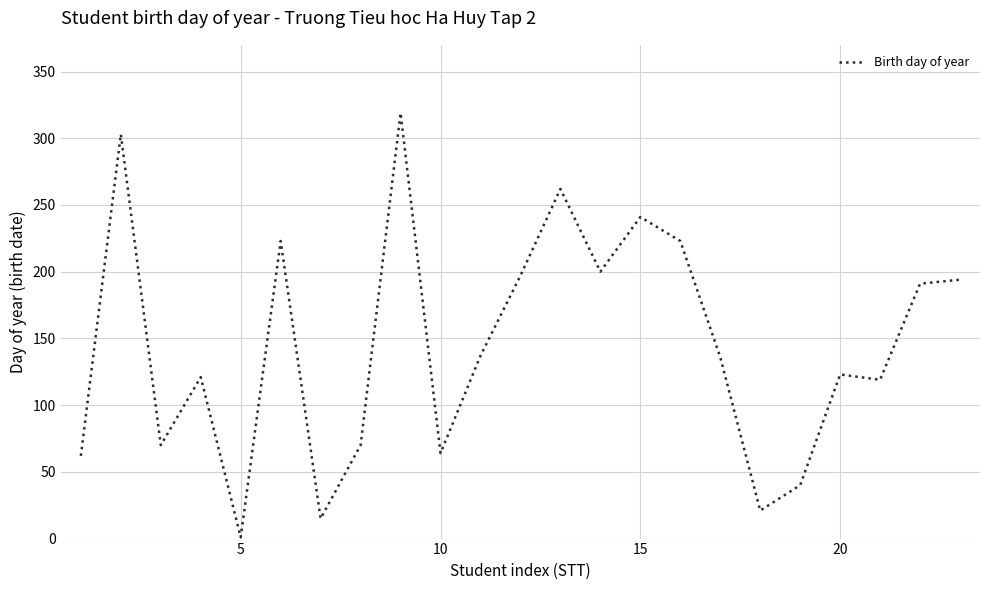

What is the difference between the maximum and minimum values?

318